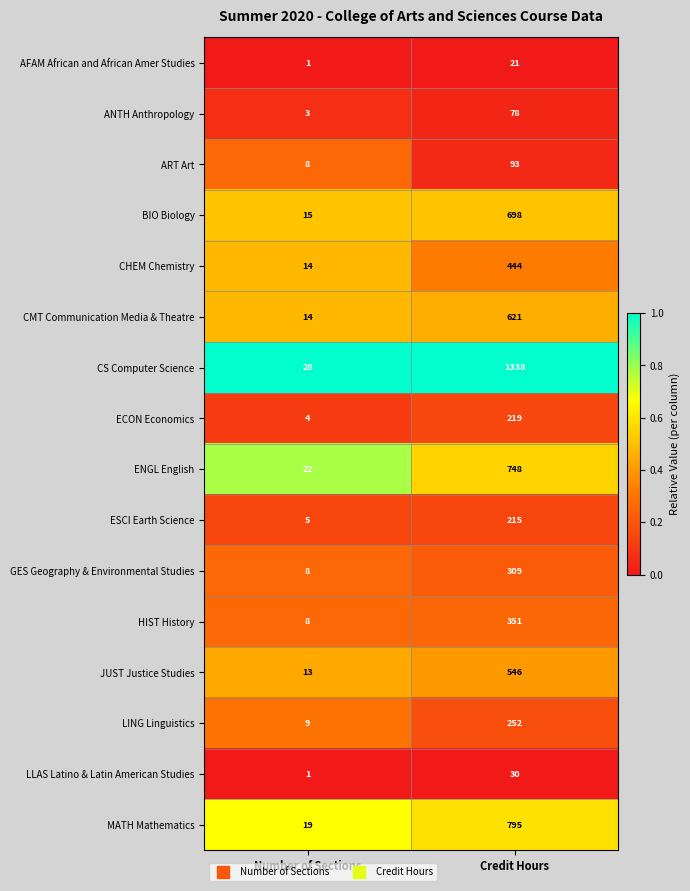

At which label is CMT Communication Media & Theatre closest to 317?

Number of Sections